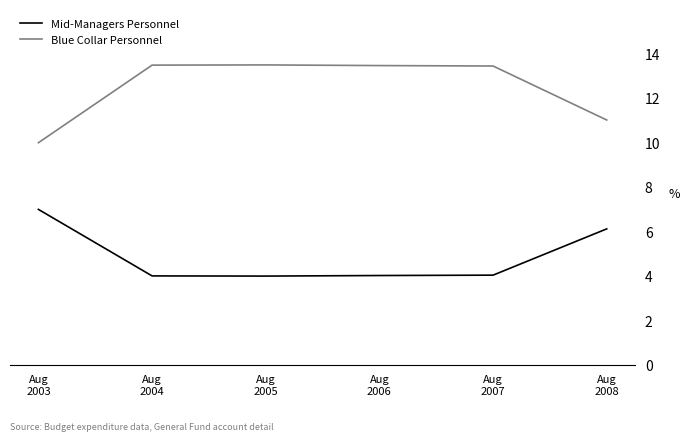

Which series changed the most between Aug
2006 and Aug
2008?

Blue Collar Personnel